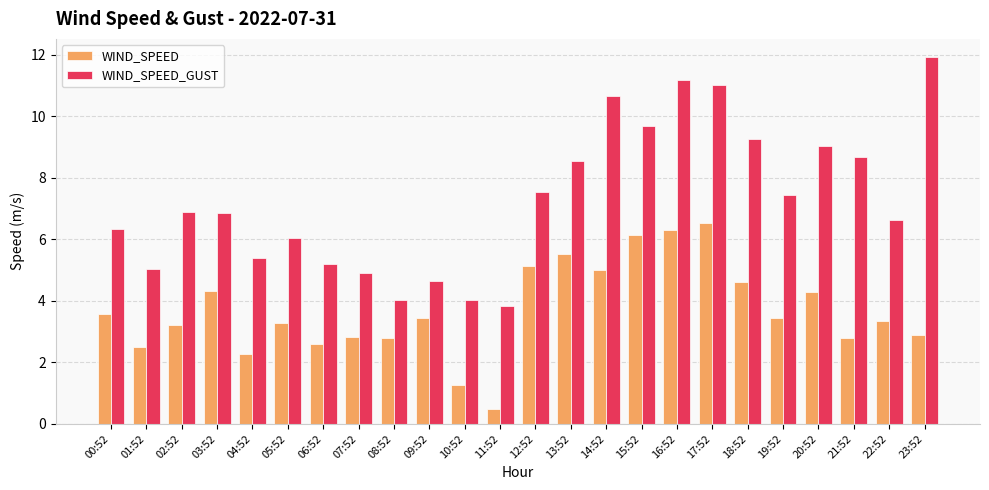

How many distinct data groups are displayed?

2